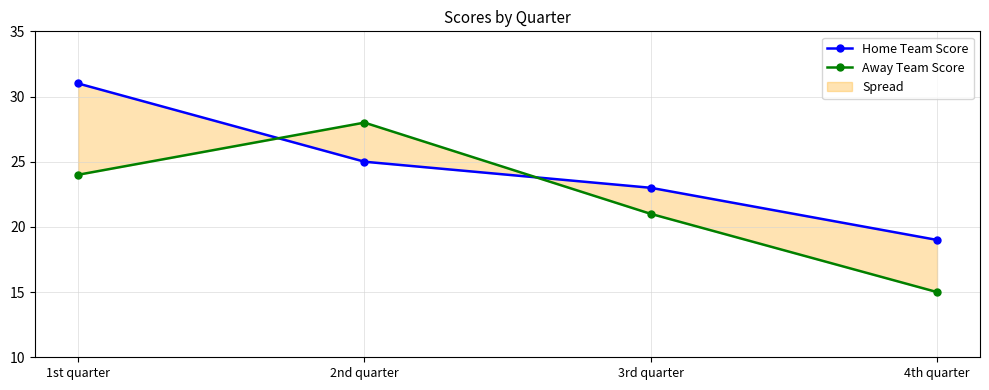

Rank the categories by Away Team Score value from highest to lowest.

2nd quarter, 1st quarter, 3rd quarter, 4th quarter